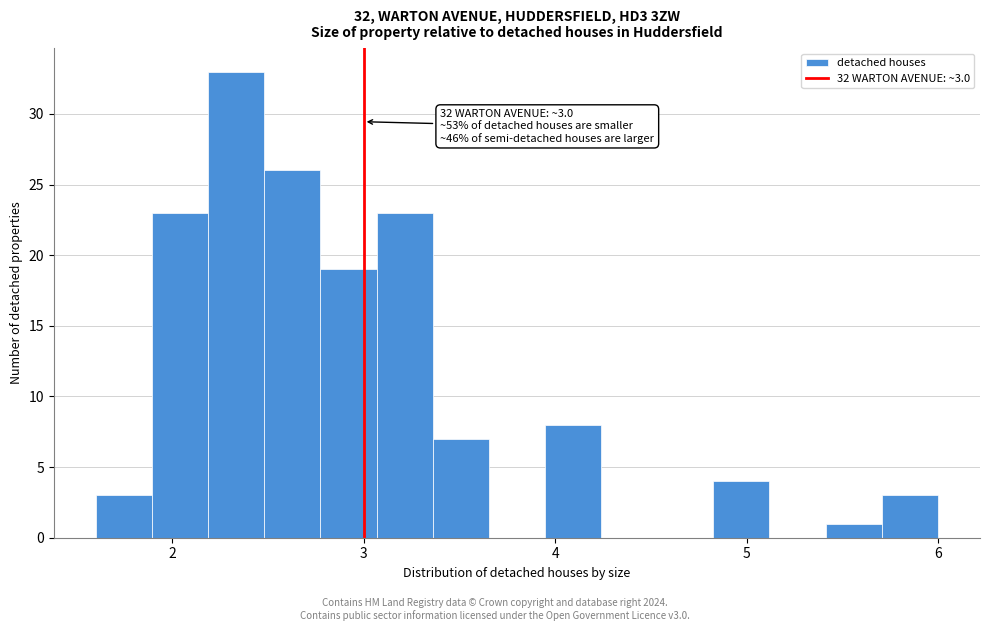

Read against the x-axis, roughly where is the centre of the tallest bar?

2.3